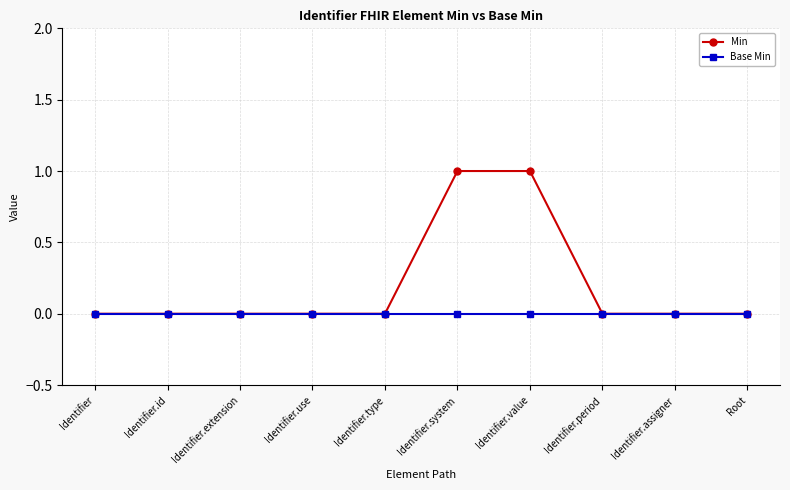

Count the number of categories in the chart.

10